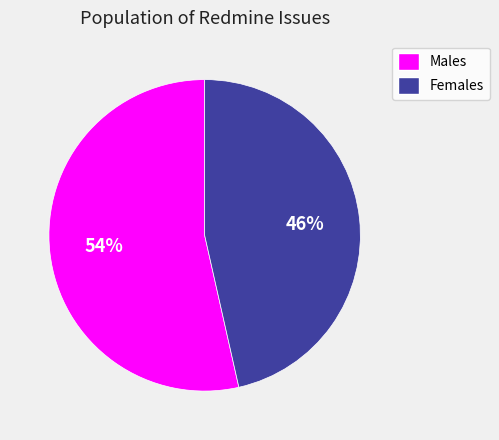

To the nearest percent, what is the average slice percentage?

50%